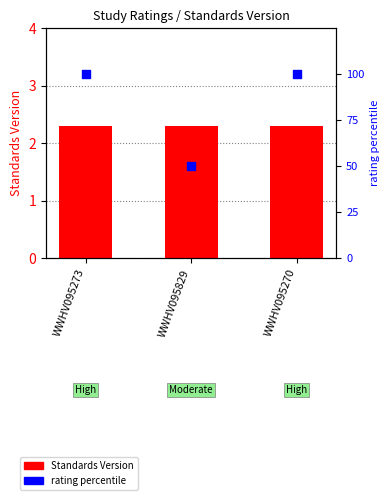

At how many categories does at least one series exceed 71?

2